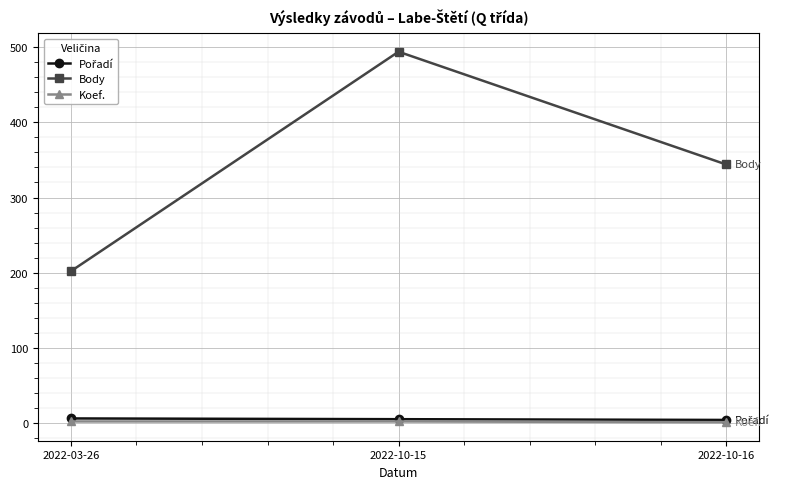

At how many categories does at least one series exceed 60?

3